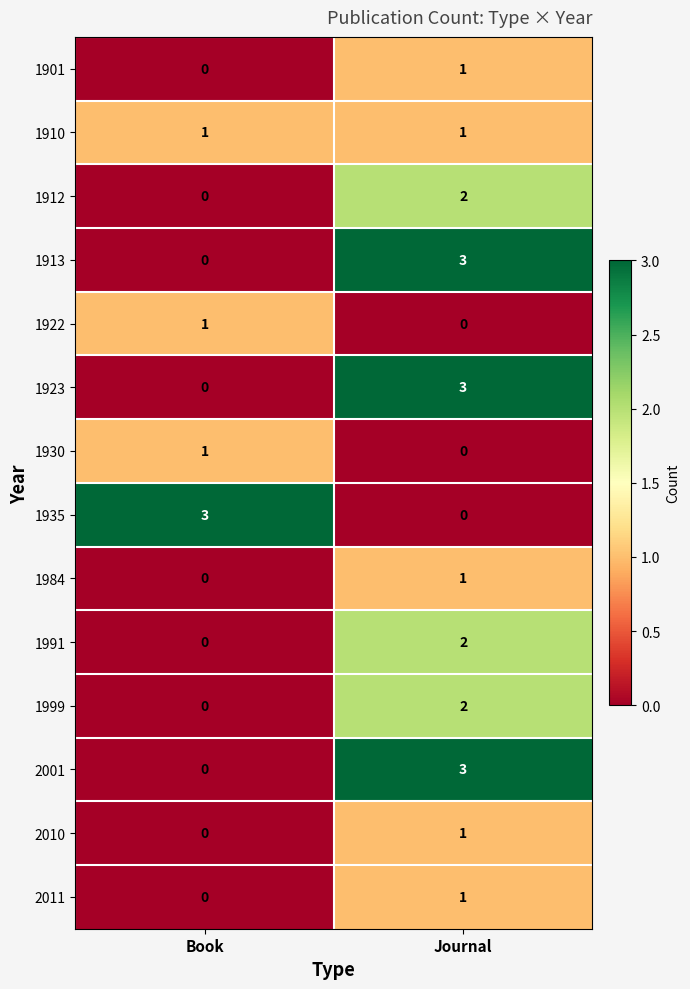

What is the difference between the highest and lowest values at Book?

3